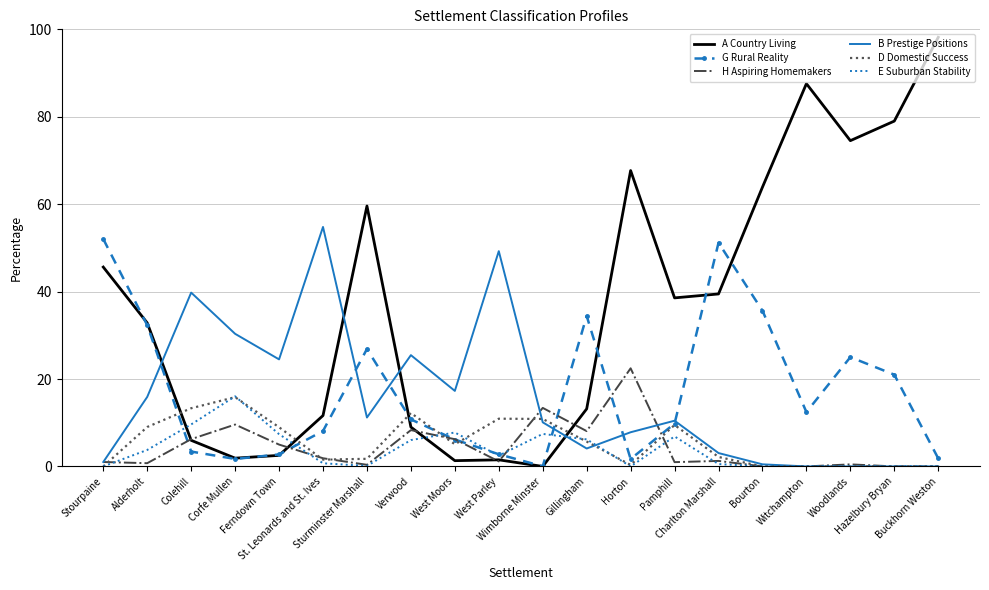

Which series has the largest total across all categories?

A Country Living